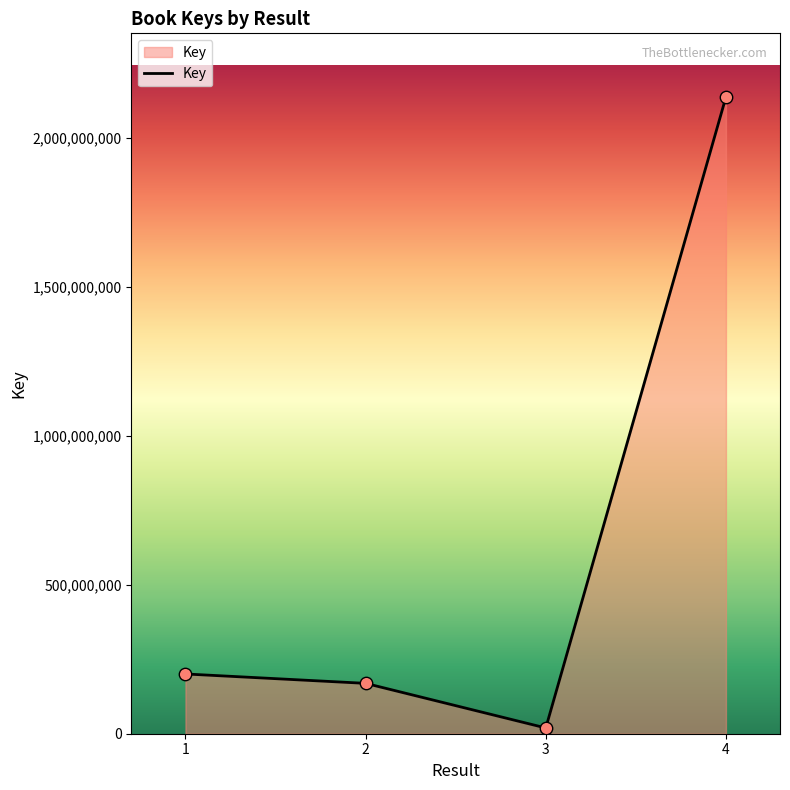

Between 2 and 1, which is larger?

1